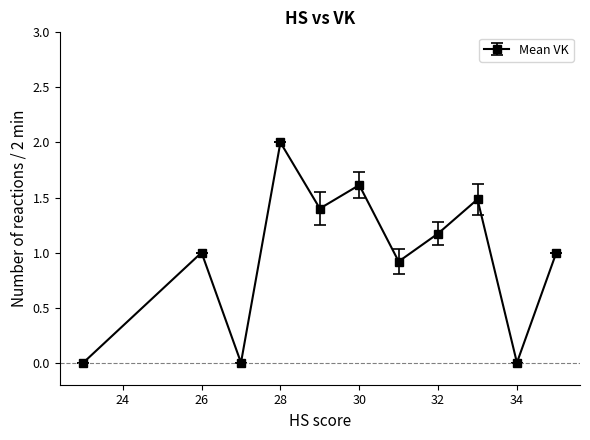

True or false: there are more than 1 points higher than both neighbors.

True